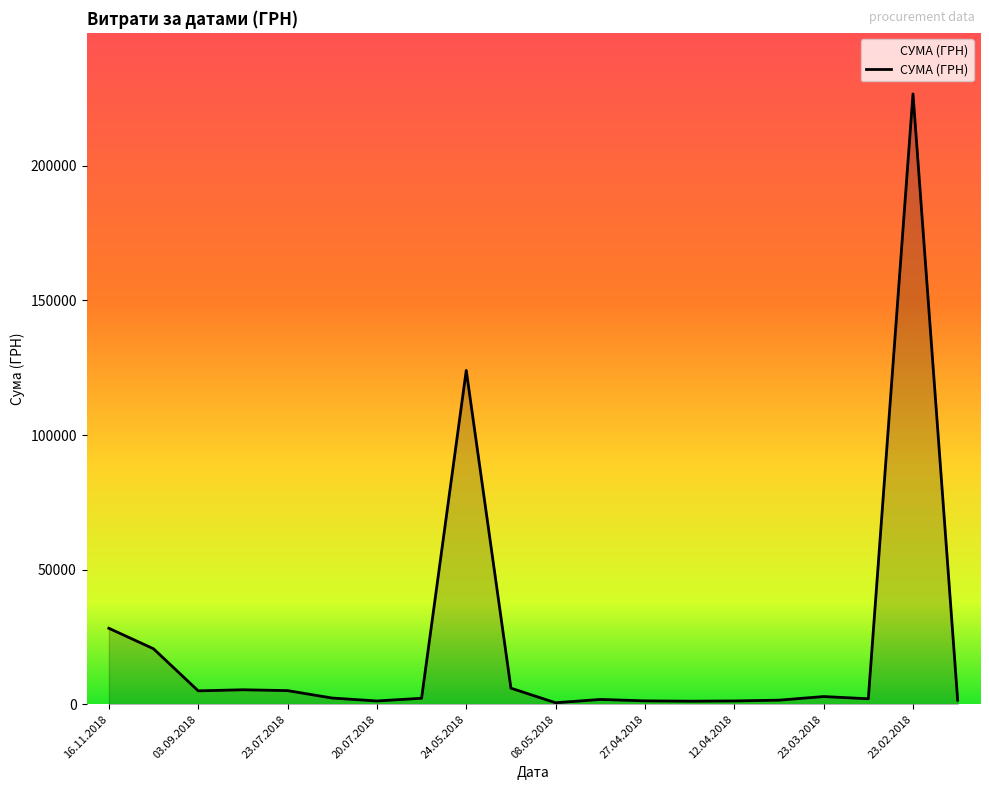

What is the greatest value displayed?

226685.1